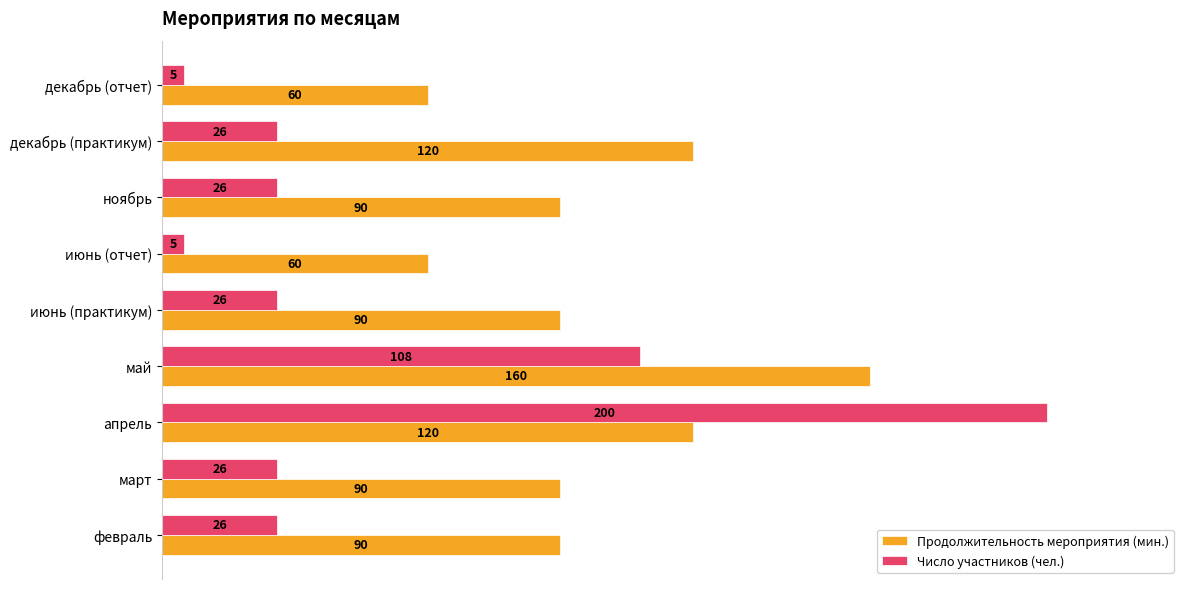

Count the number of categories in the chart.

9